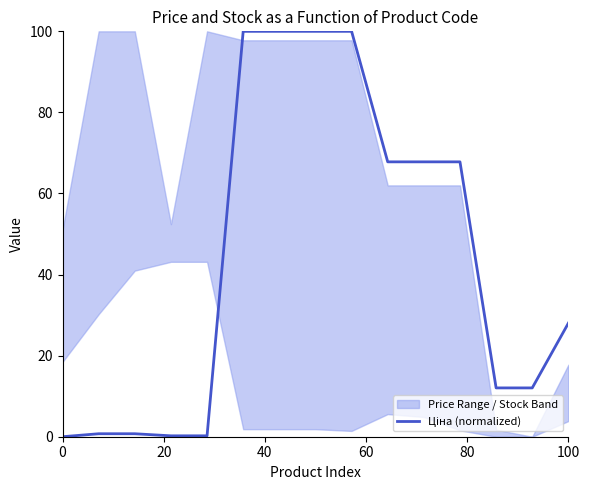

What is the average value?

43.8